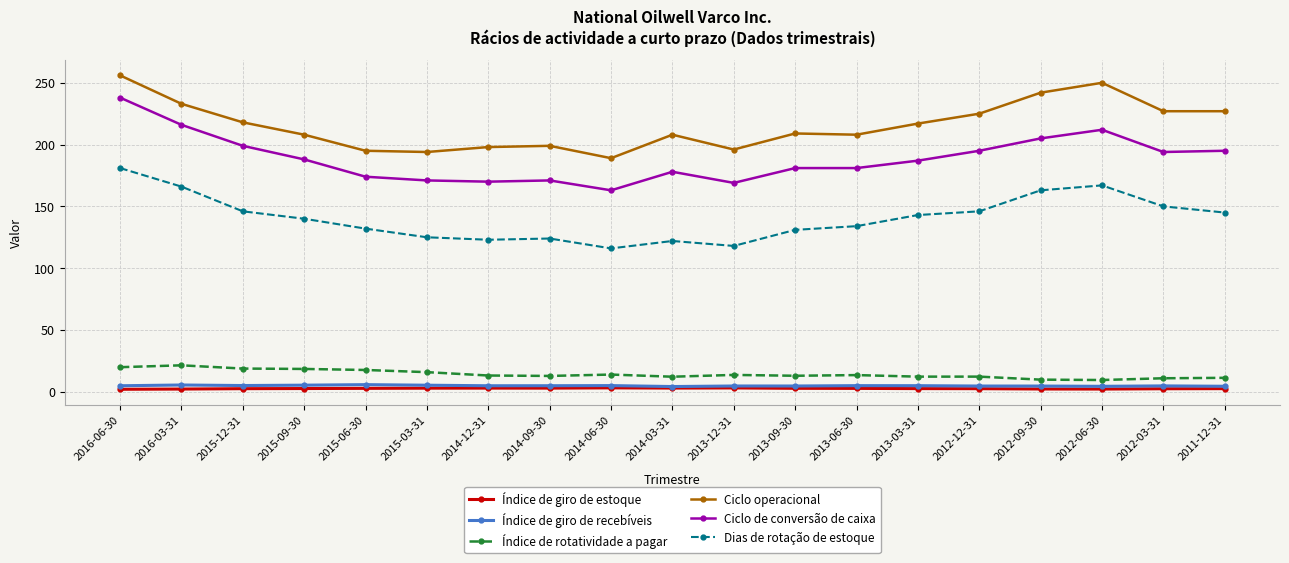

Rank the series at 2016-03-31 from lowest to highest value.

Índice de giro de estoque, Índice de giro de recebíveis, Índice de rotatividade a pagar, Dias de rotação de estoque, Ciclo de conversão de caixa, Ciclo operacional